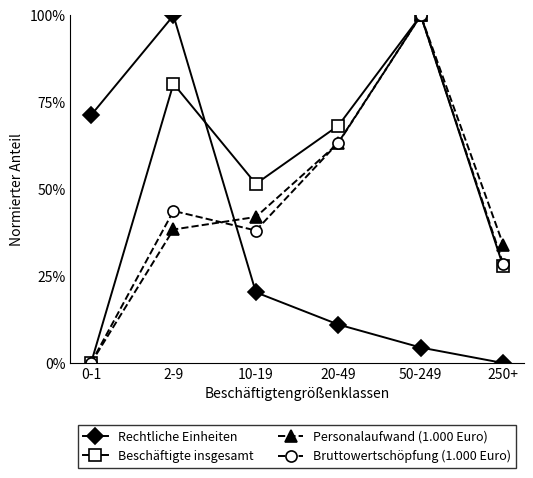

Where is Beschäftigte insgesamt nearest to the value 50?

10-19